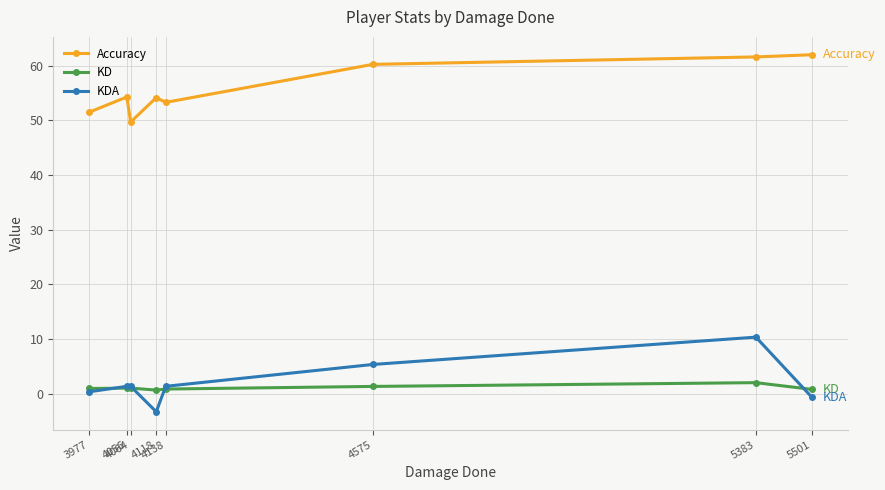

Is this an area chart (filled region under the line)?

No